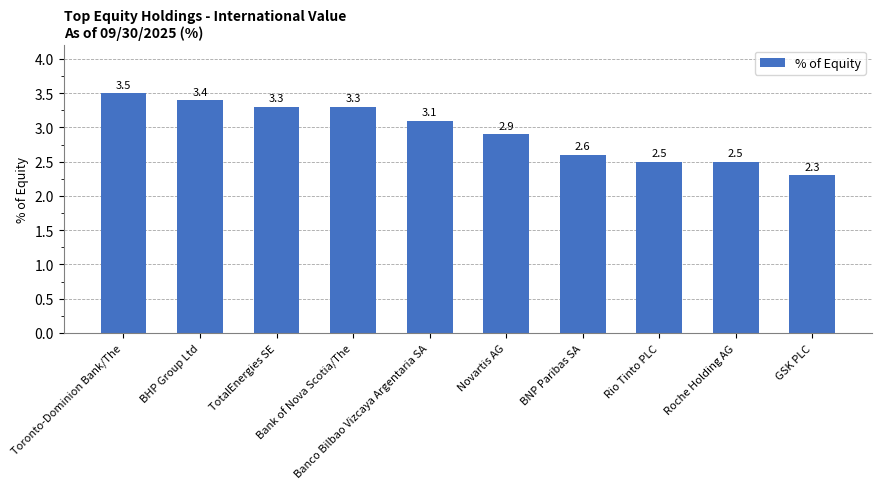

What is the difference between the second highest and minimum values?

1.1